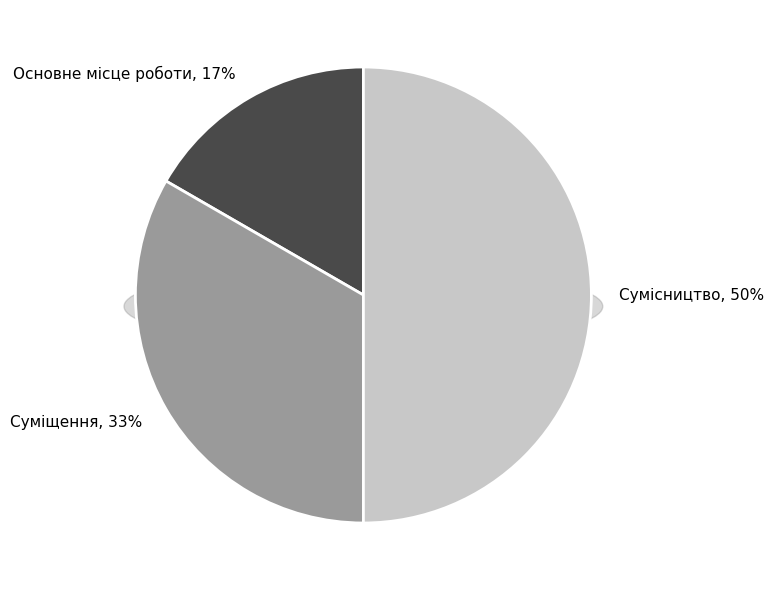

To the nearest percent, what is the difference between the largest and smallest slice percentages?

33%